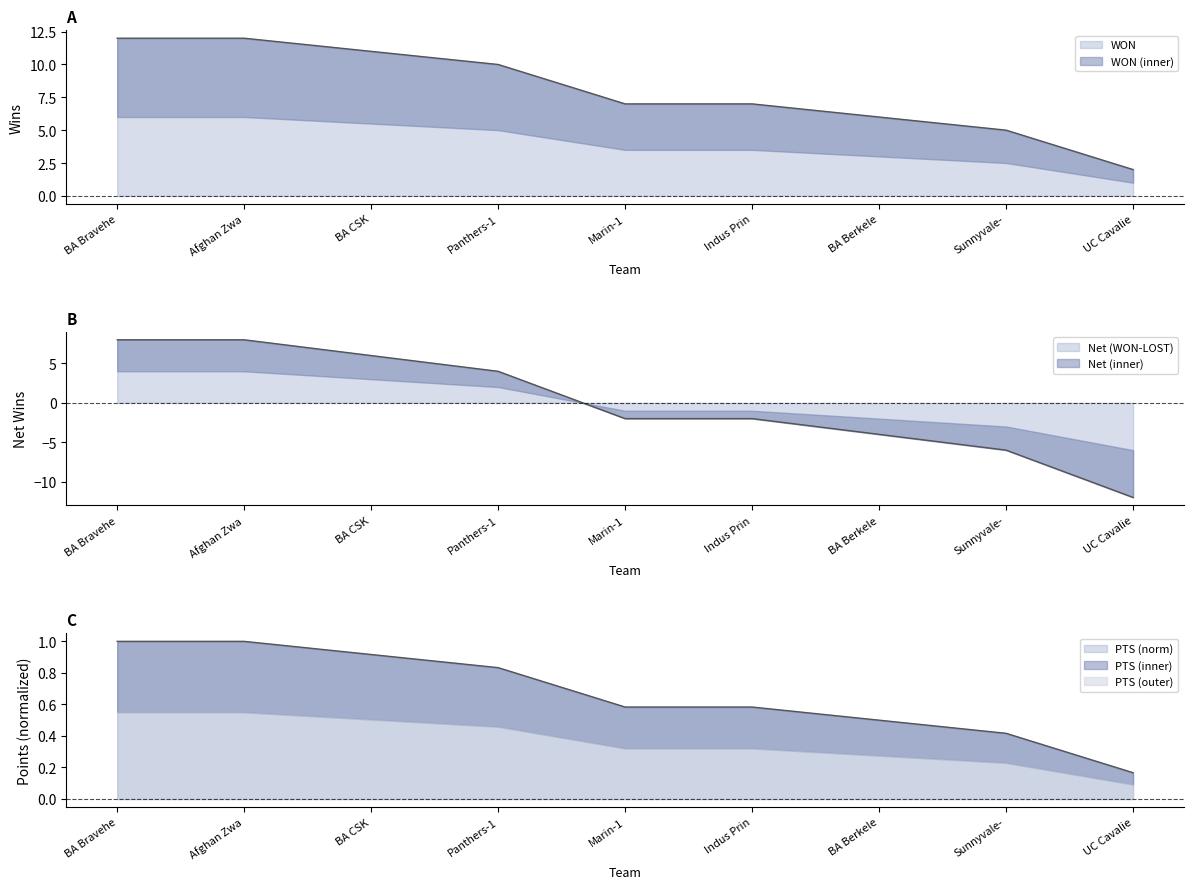

What is the maximum value for WON?

12